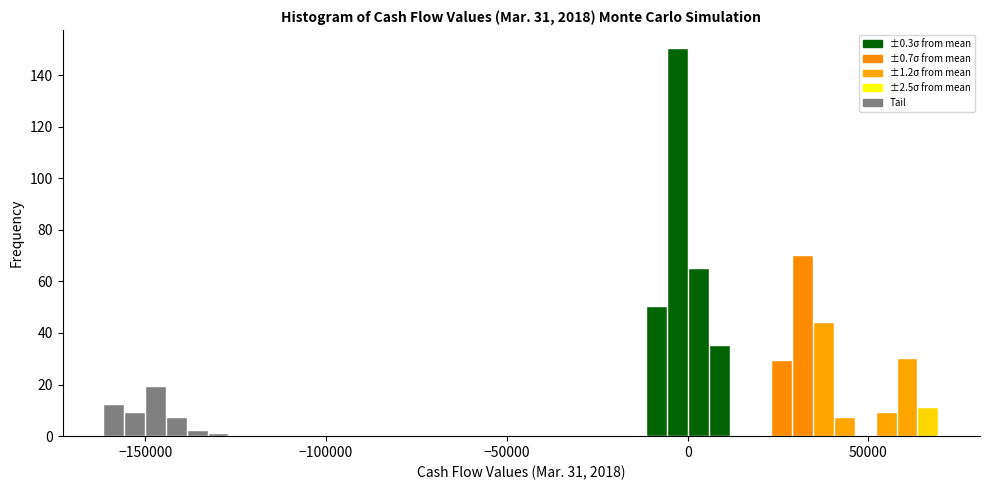

Read against the x-axis, roughly where is the centre of the tallest bar?

-5000